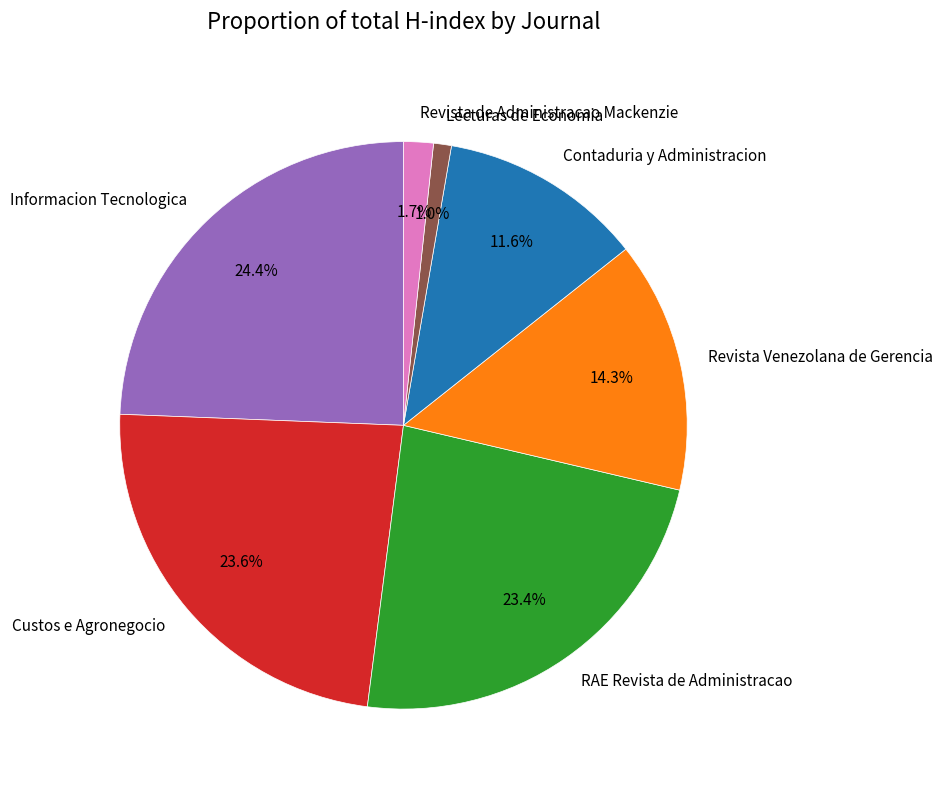

The Lecturas de Economia slice represents 11% of the pie. True or false?

False